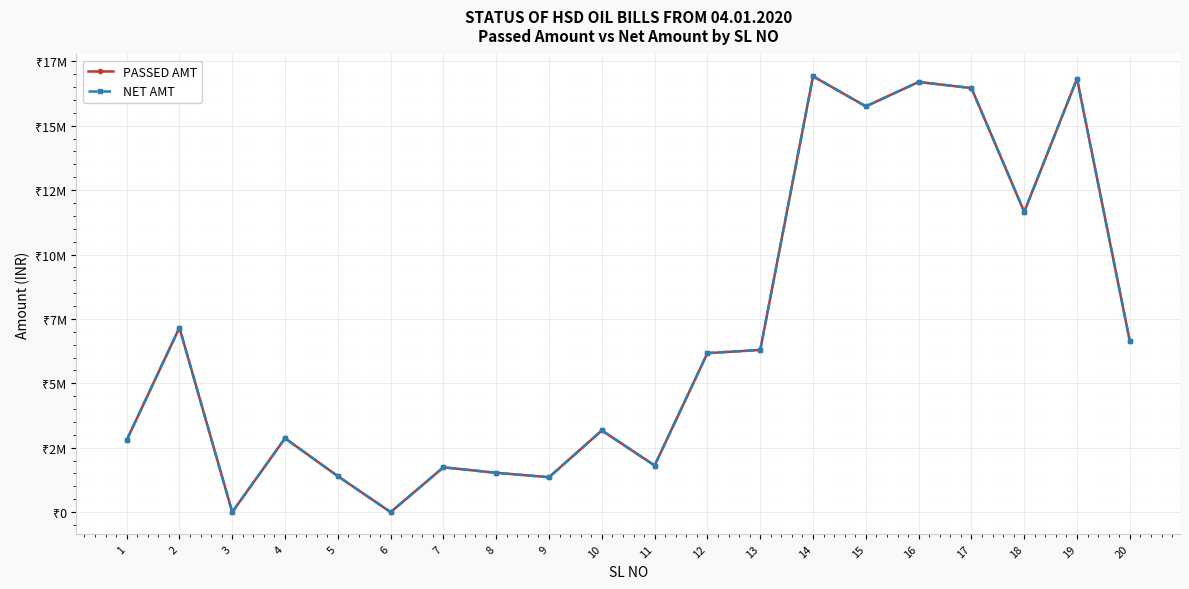

Does the chart have visible grid lines?

Yes